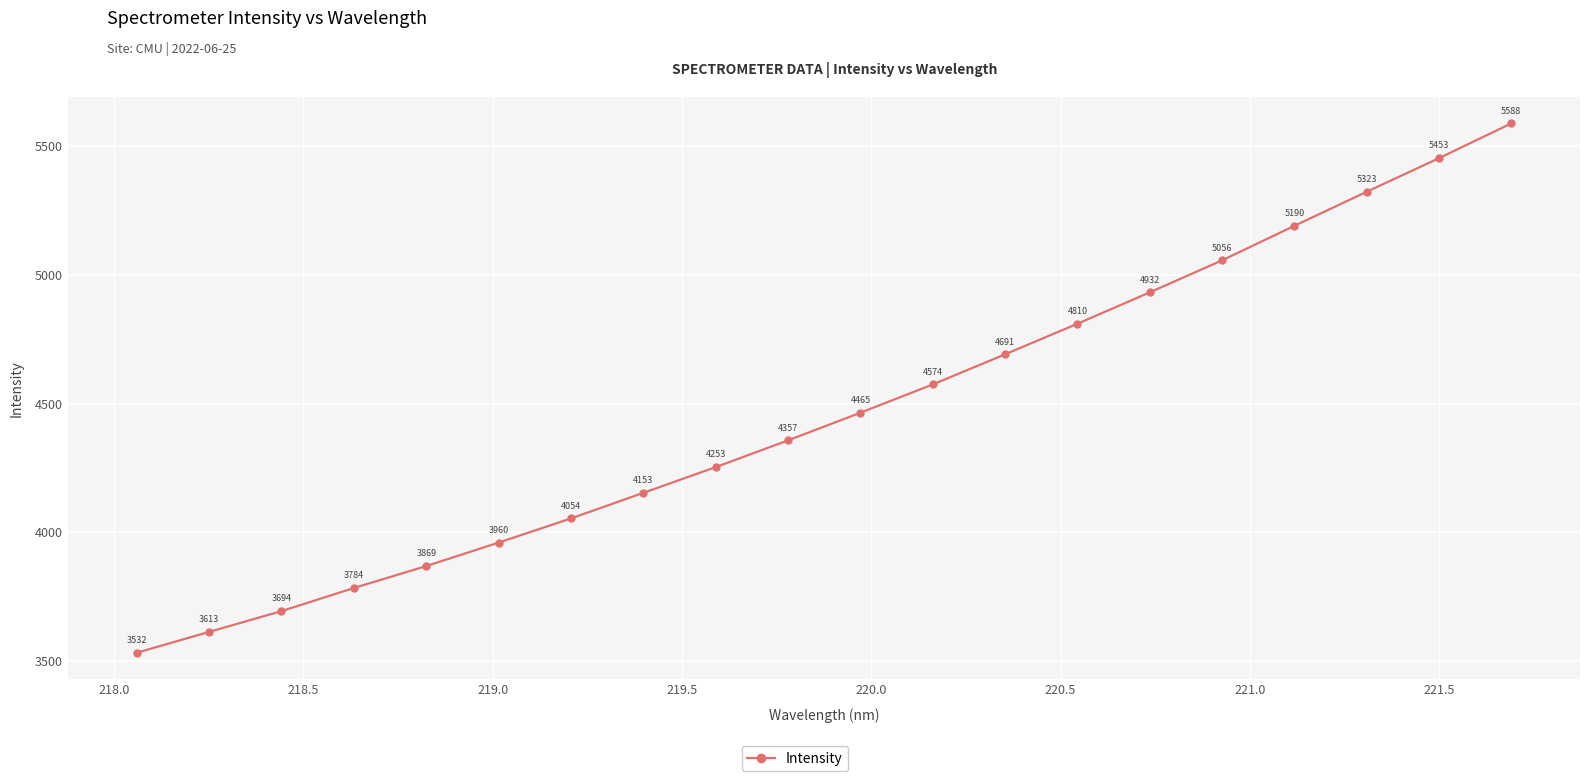

What is the smallest value displayed?

3532.0